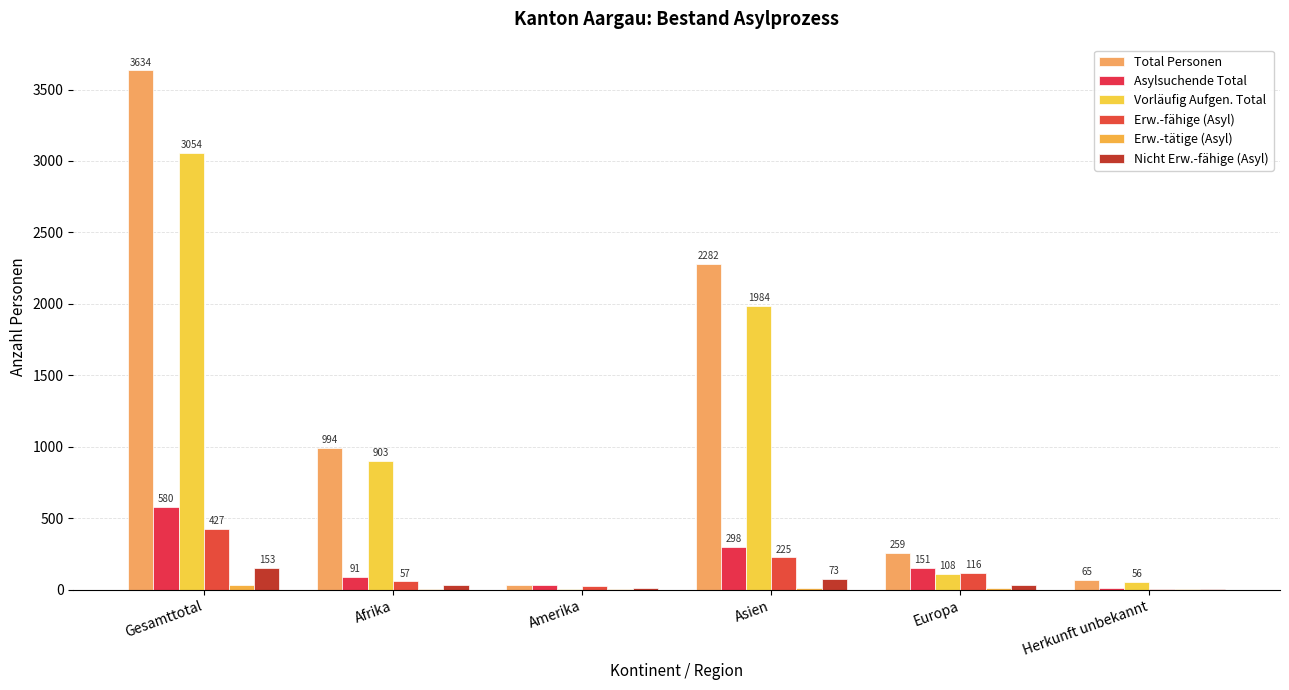

Which series has the widest spread of values?

Total Personen